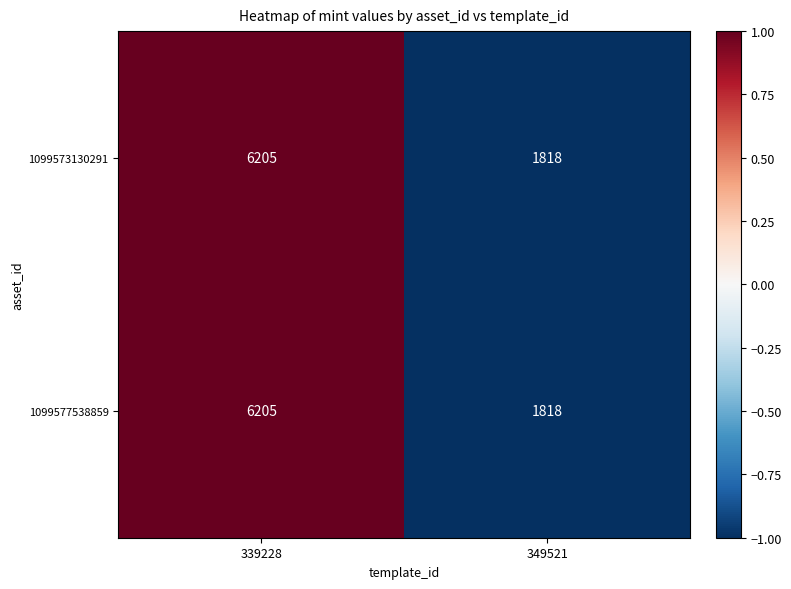

What is the total value across all series at 339228?

12410